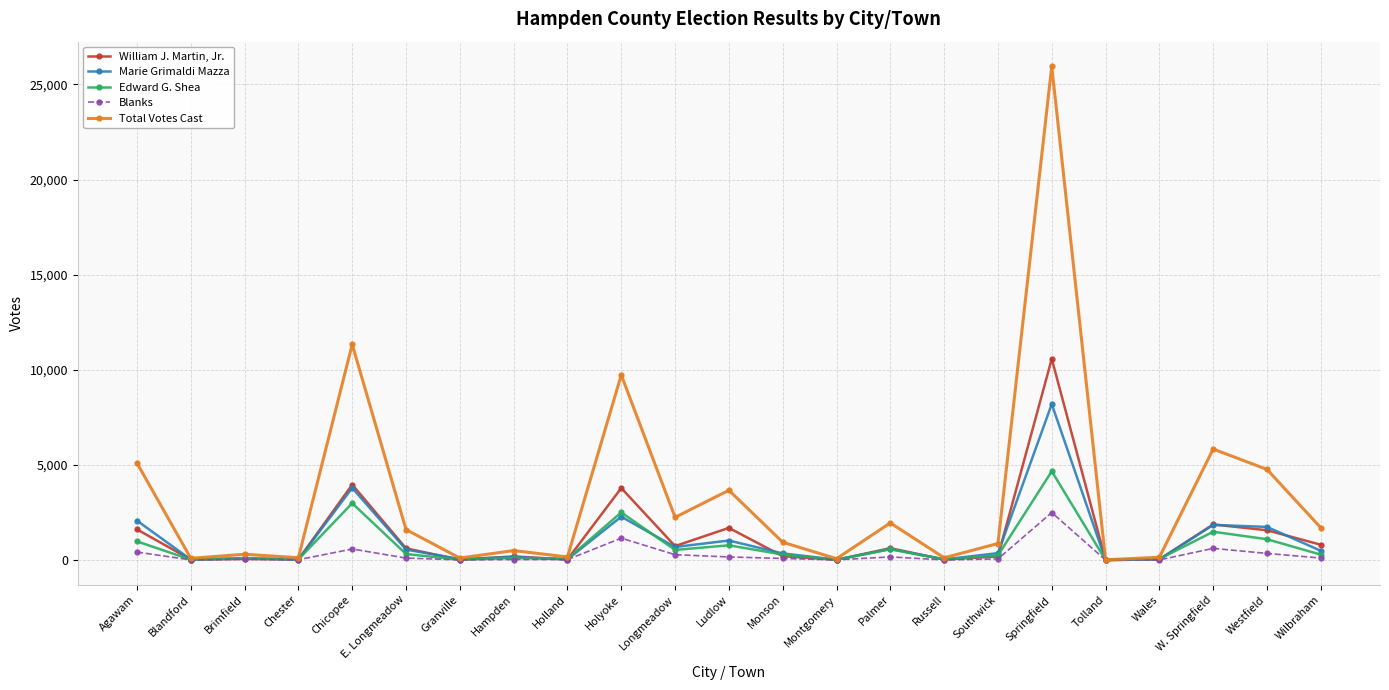

How many series are shown in this chart?

5